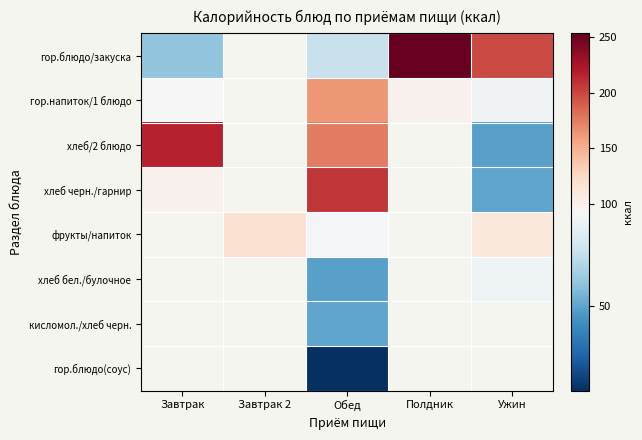

At which category is the sum across all series the highest?

Обед